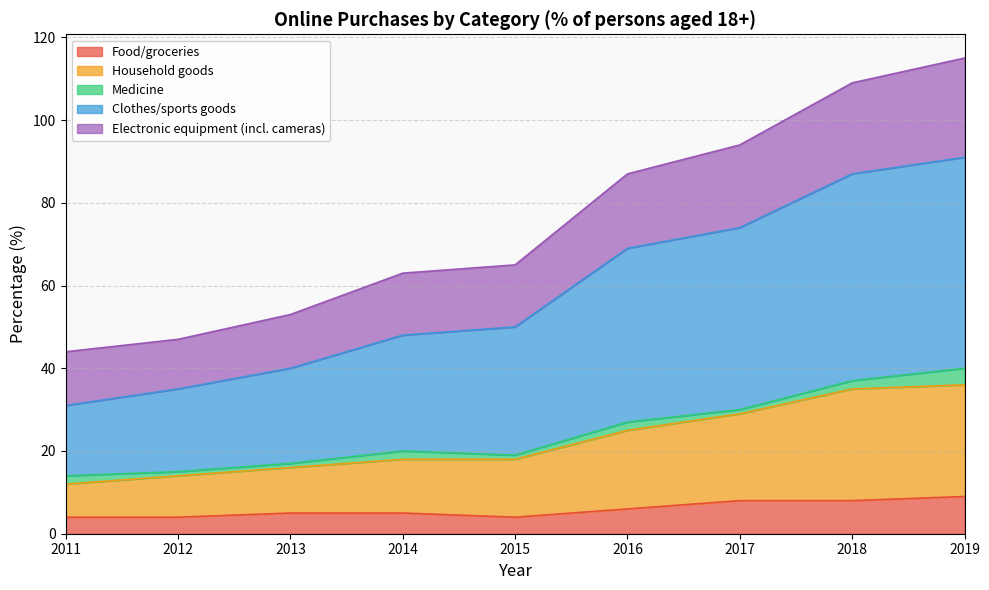

How many data points does each series have?

9